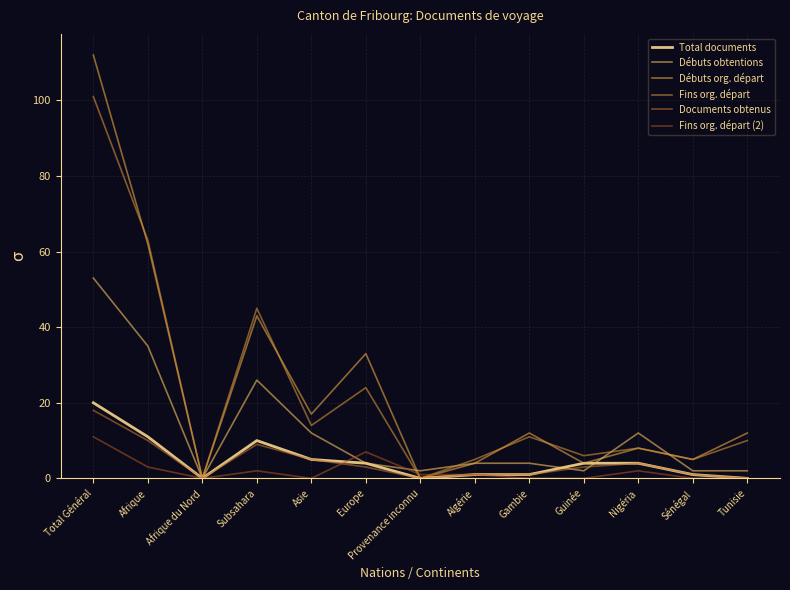

True or false: Fins org. départ (2) and Débuts obtentions cross at least once.

True